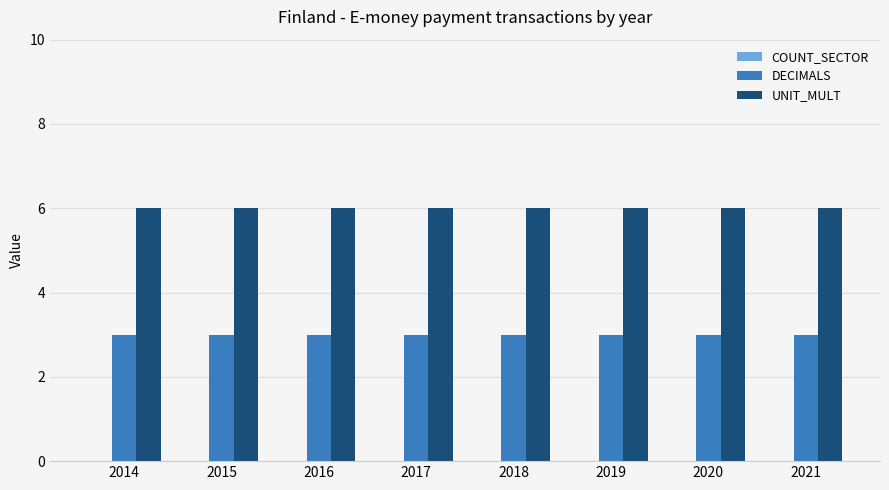

Which series has the largest total across all categories?

UNIT_MULT